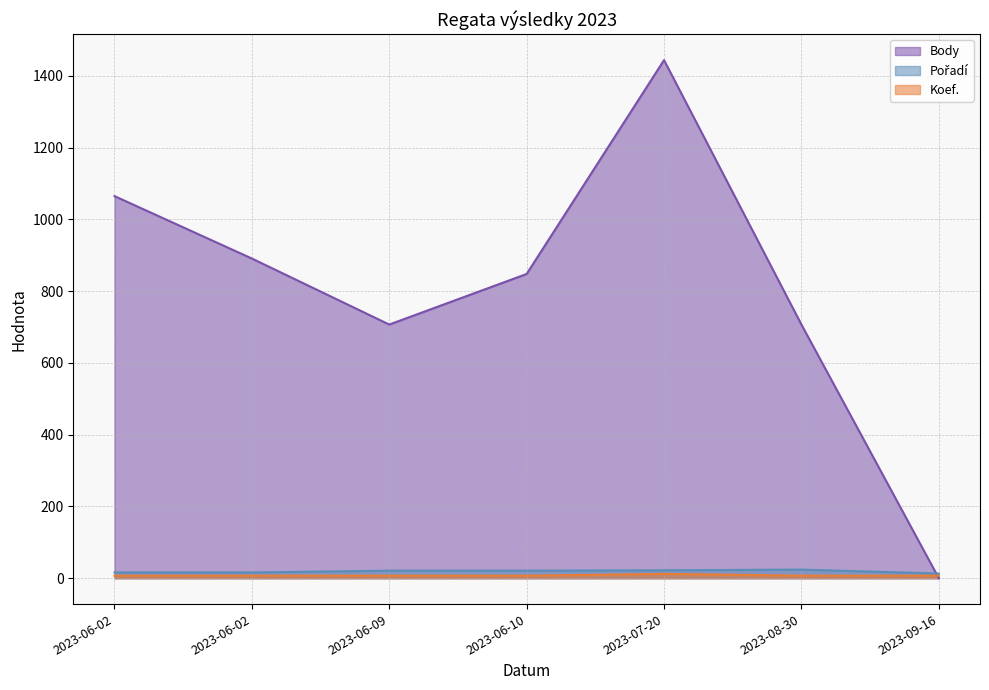

Is the value of Pořadí at 2023-06-02 greater than the value of Body at 2023-06-09?

No